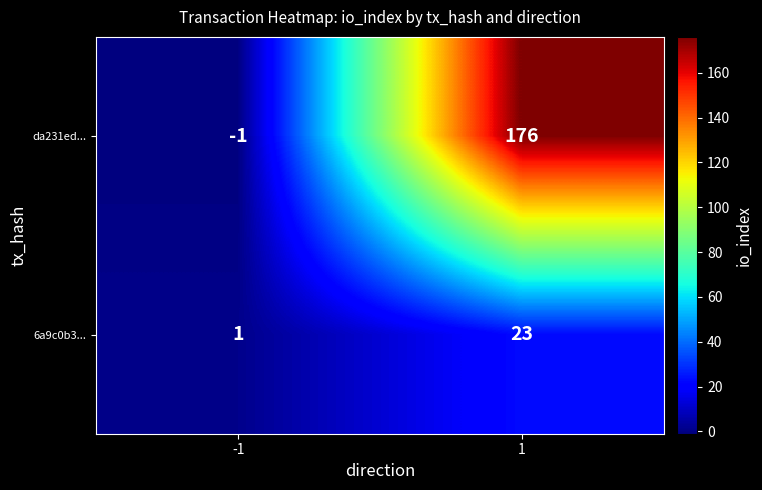

Which series has the largest total across all categories?

da231ed...